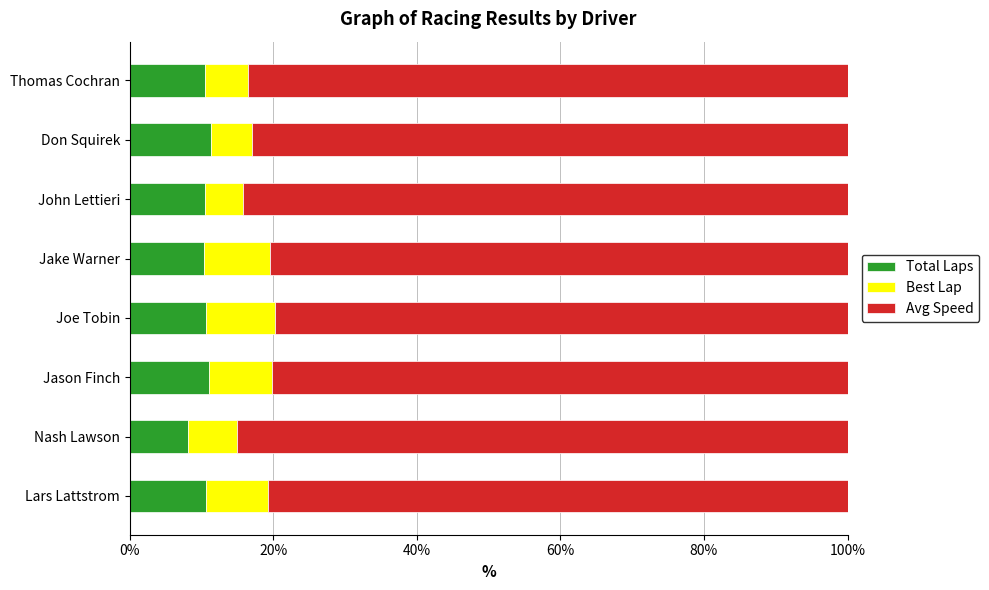

What is the lowest value of the Total Laps series?

8.1